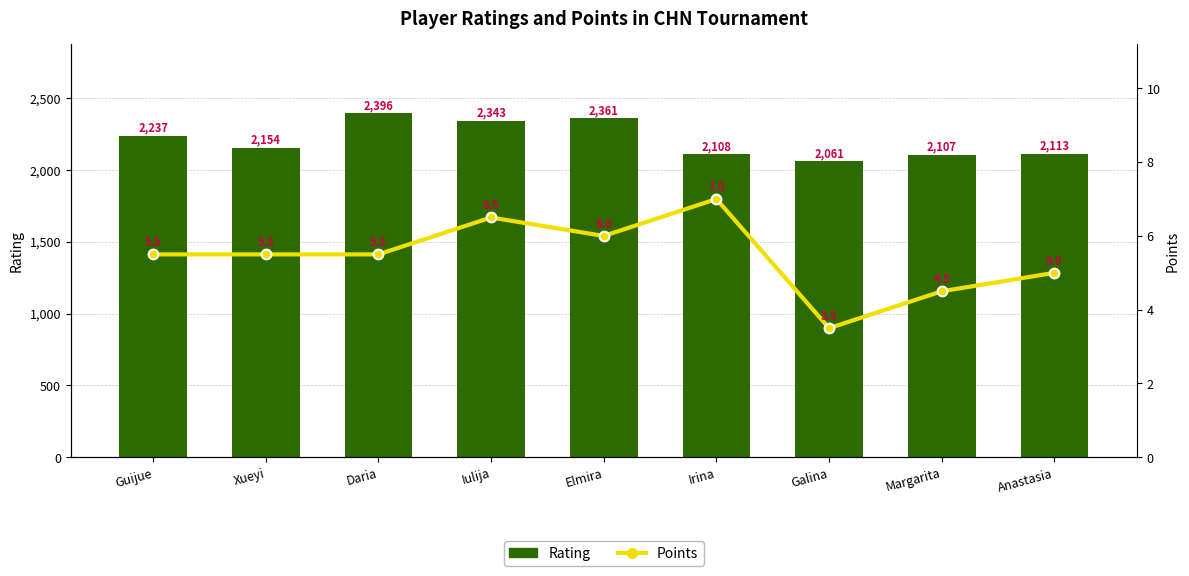

Does the chart contain stacked bars?

No